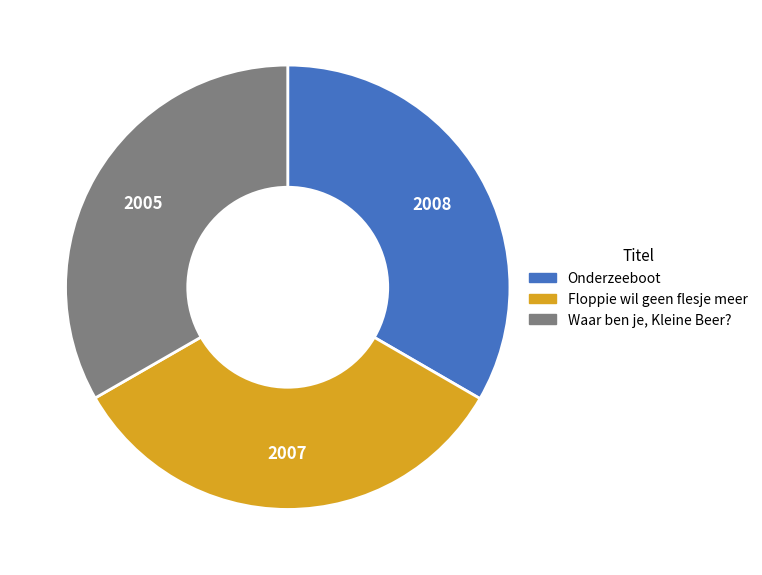

The Waar ben je, Kleine Beer? slice represents 33% of the pie. True or false?

True